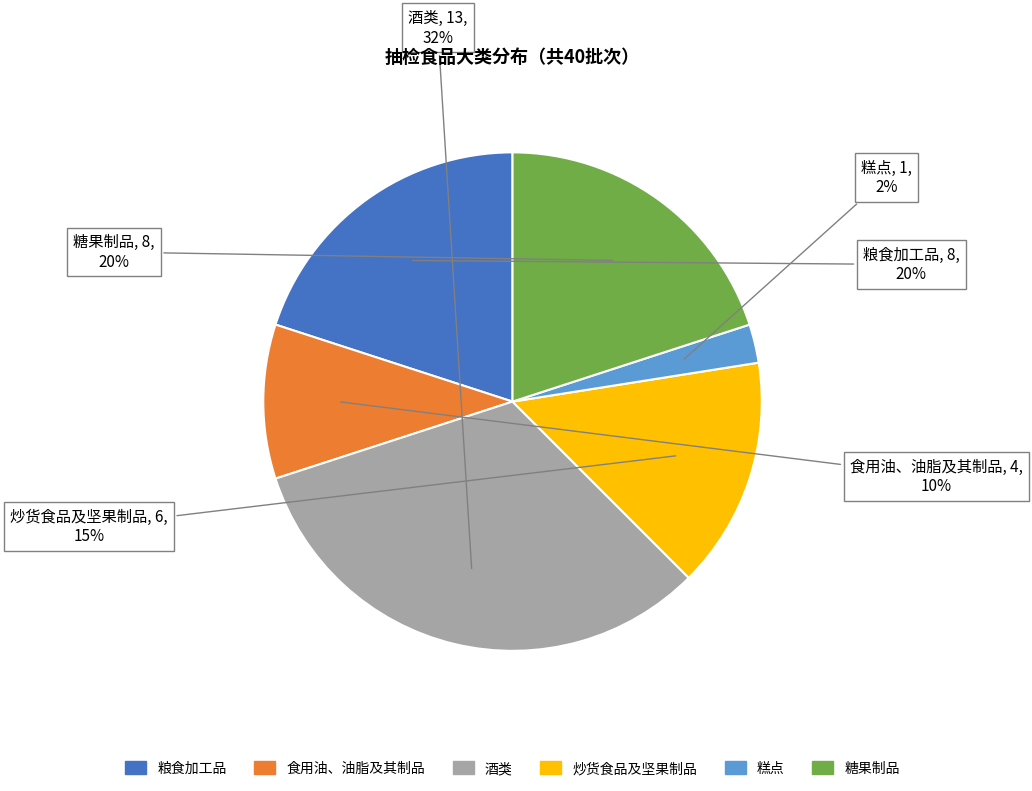

How many segments does this pie chart have?

6